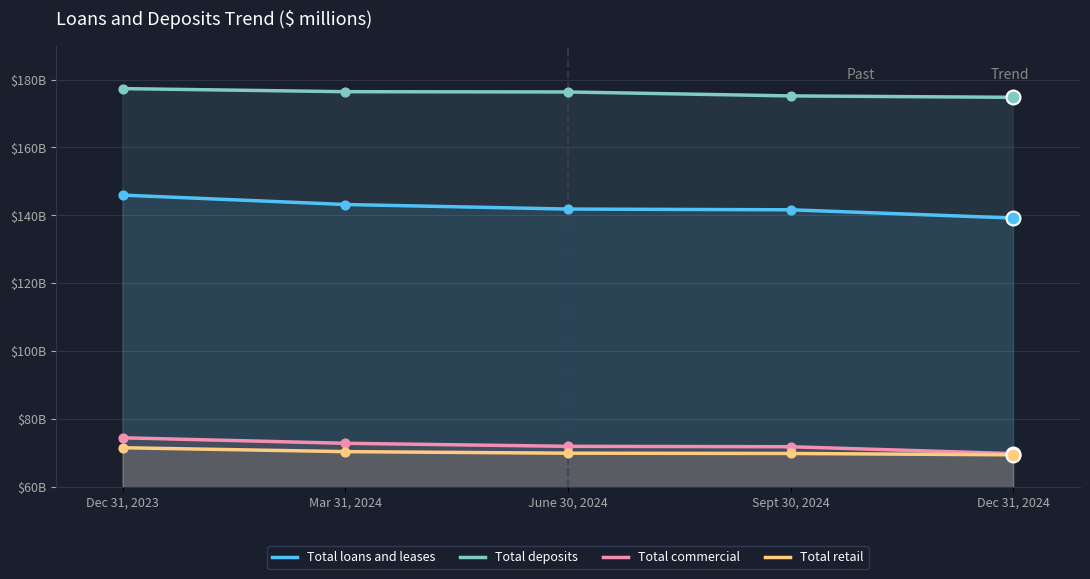

At how many categories does at least one series exceed 82203?

5